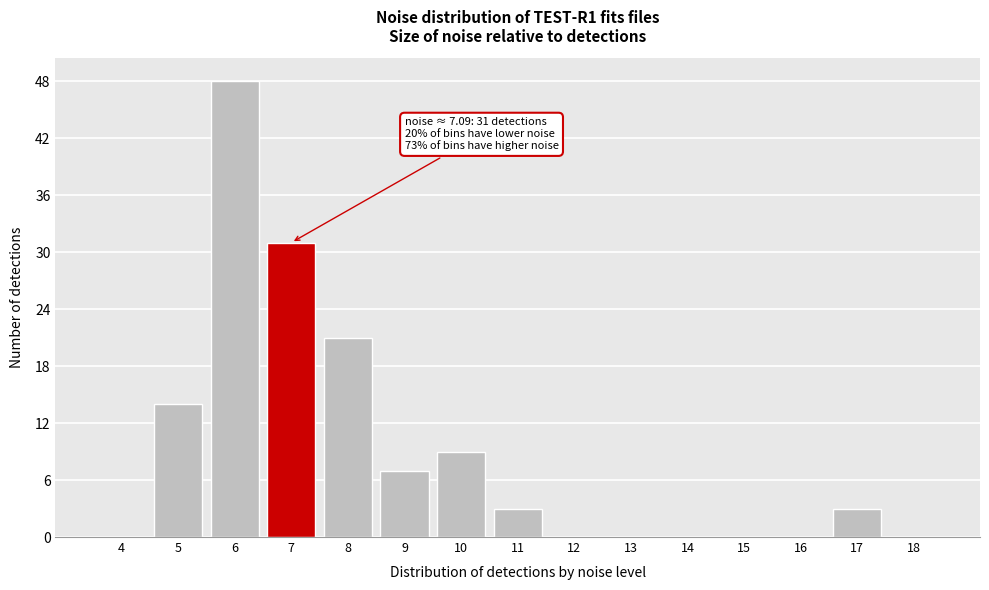

Reading left to right, list all the values displayed in this chart.

4=0	5=14	6=48	7=31	8=21	9=7	10=9	11=3	12=0	13=0	14=0	15=0	16=0	17=3	18=0